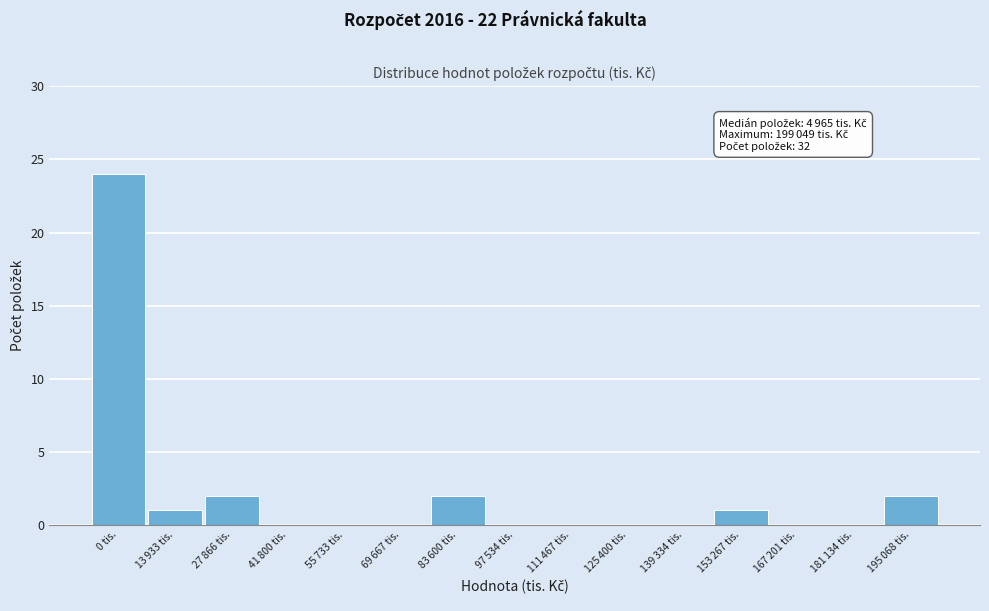

What is the greatest value displayed?

24